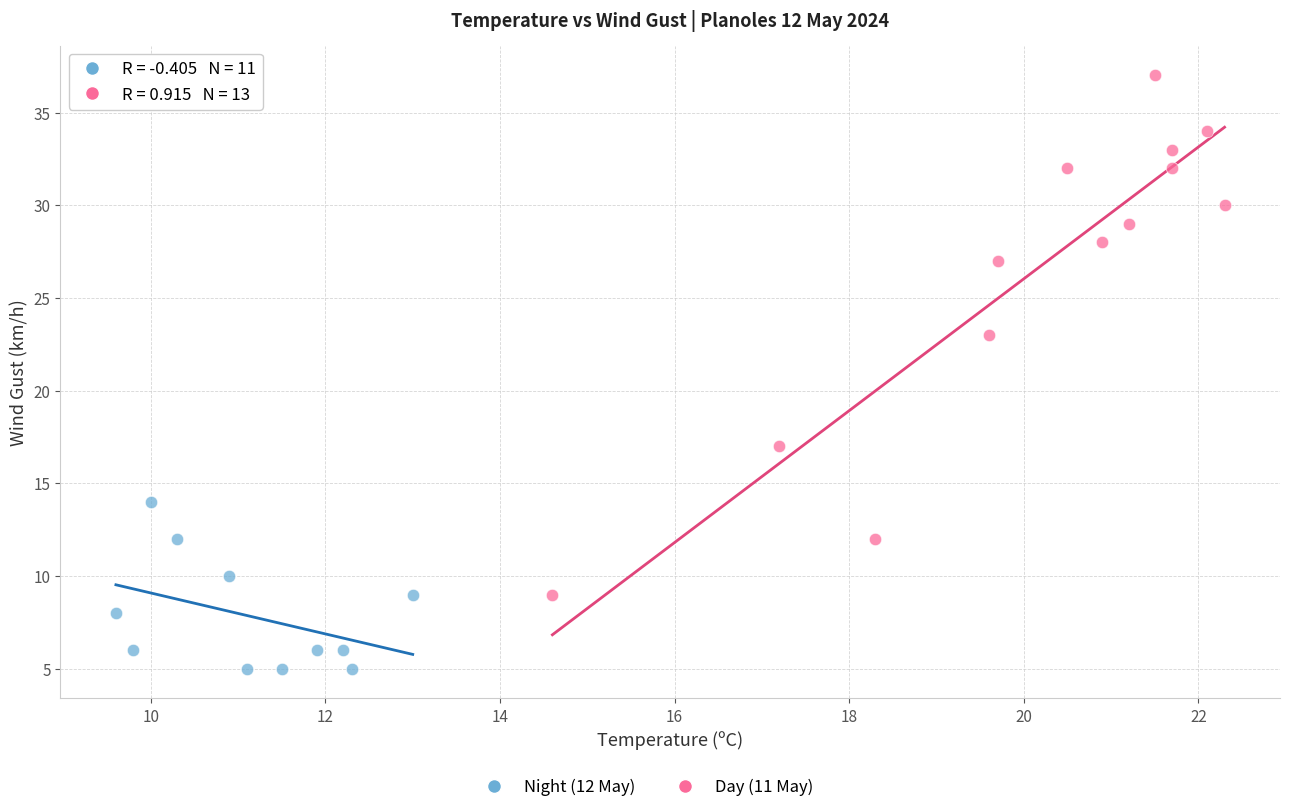

Which series has the widest spread of Y values?

Day (11 May)